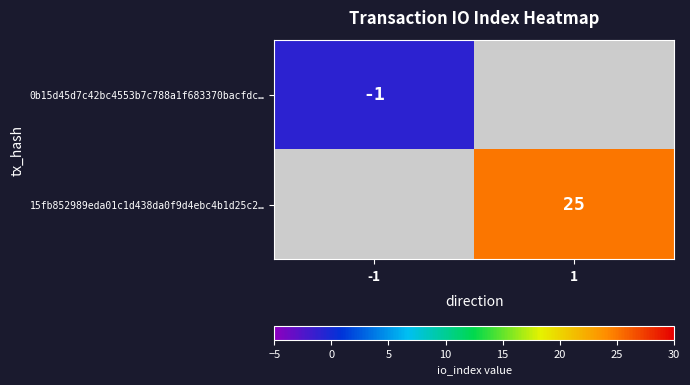

True or false: 15fb852989eda01c1d438da0f9d4ebc4b1d25c2… has a value of 12 at 1.

False